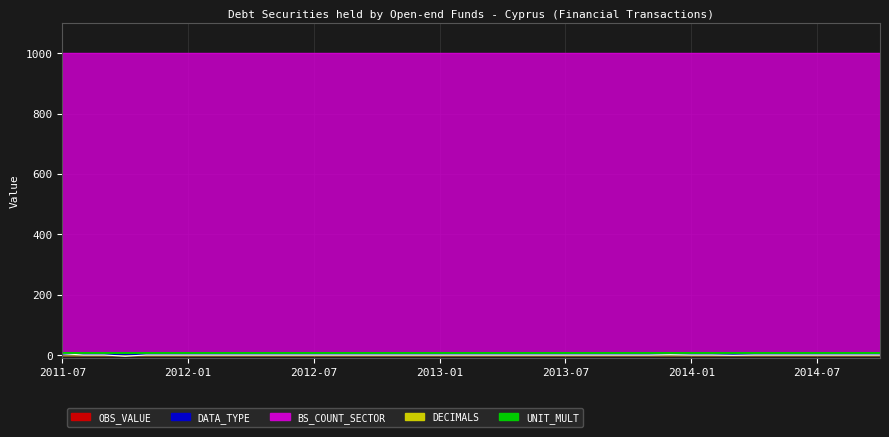

Which category has the lowest value across all series?

2011-10